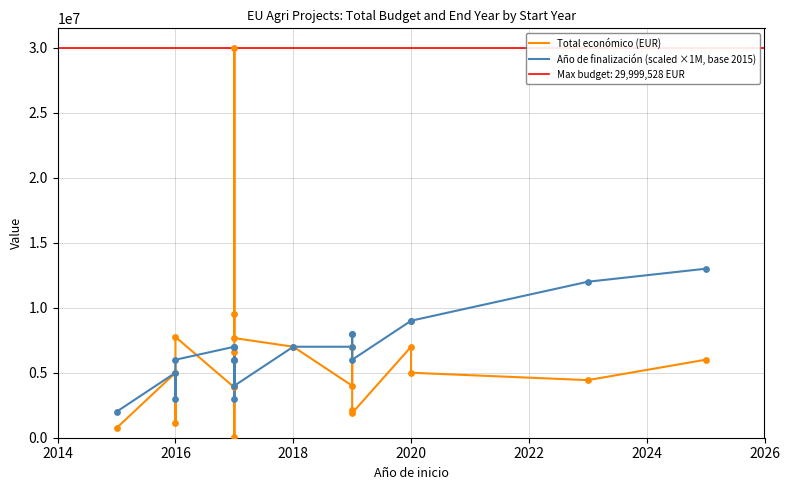

Which series has the largest total across all categories?

Año de finalización (scaled ×1M, base 2015)